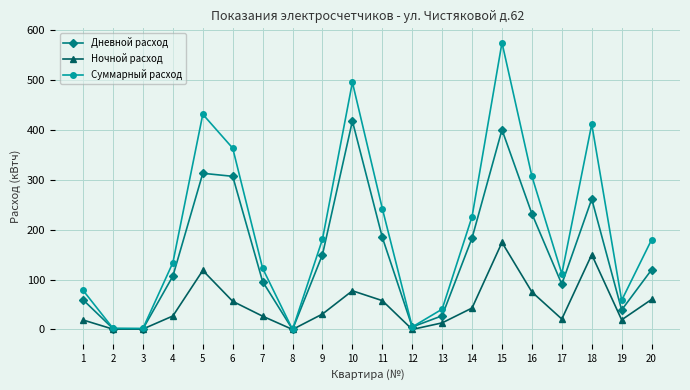

What is the sum of all Ночной расход values?

970.7